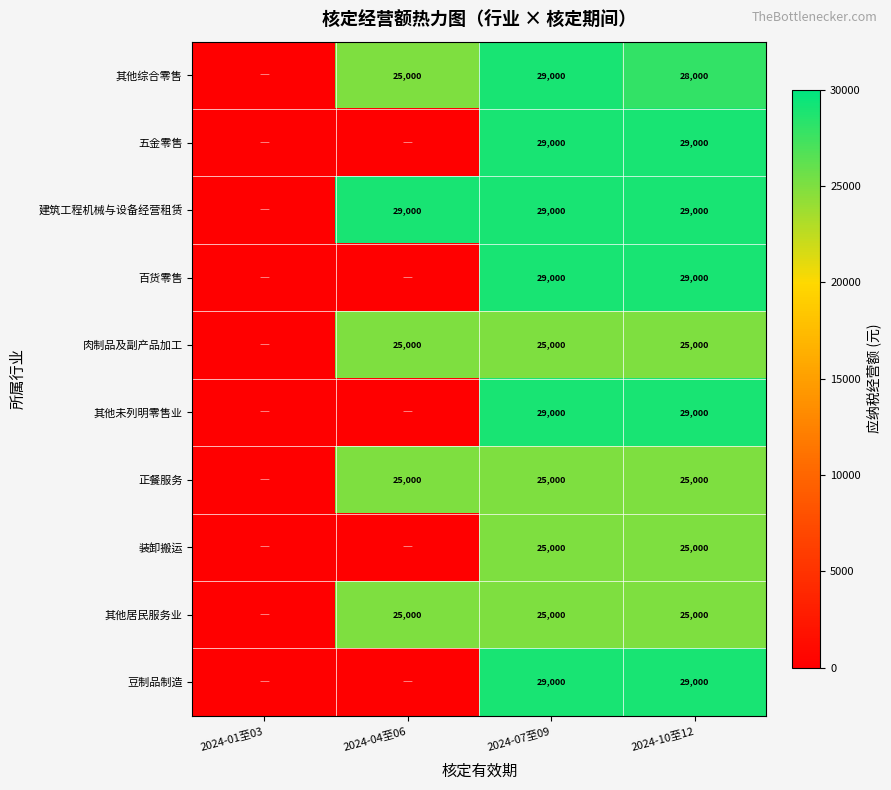

Which has a higher value, 2024-04至06 or 2024-01至03?

2024-04至06